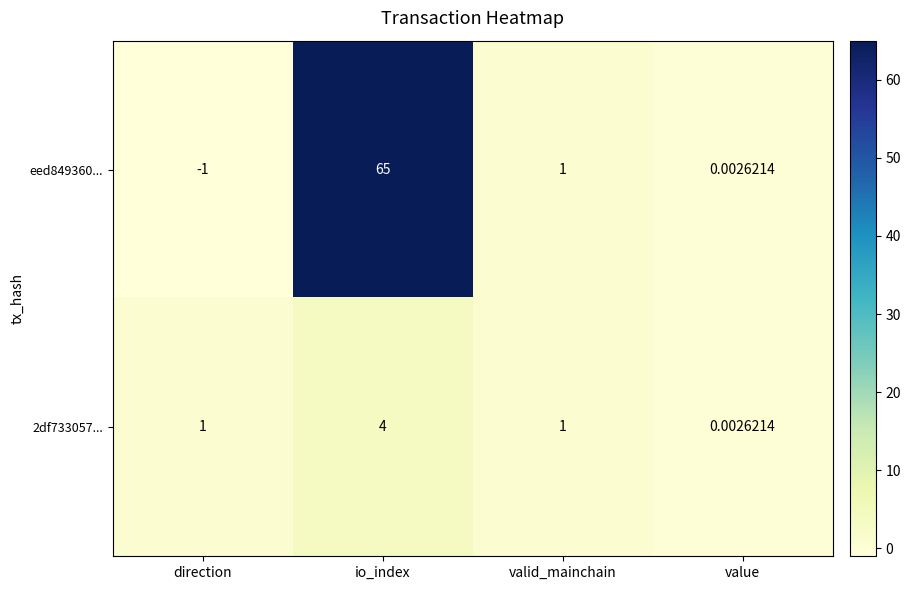

Where is eed849360... nearest to the value 32?

valid_mainchain